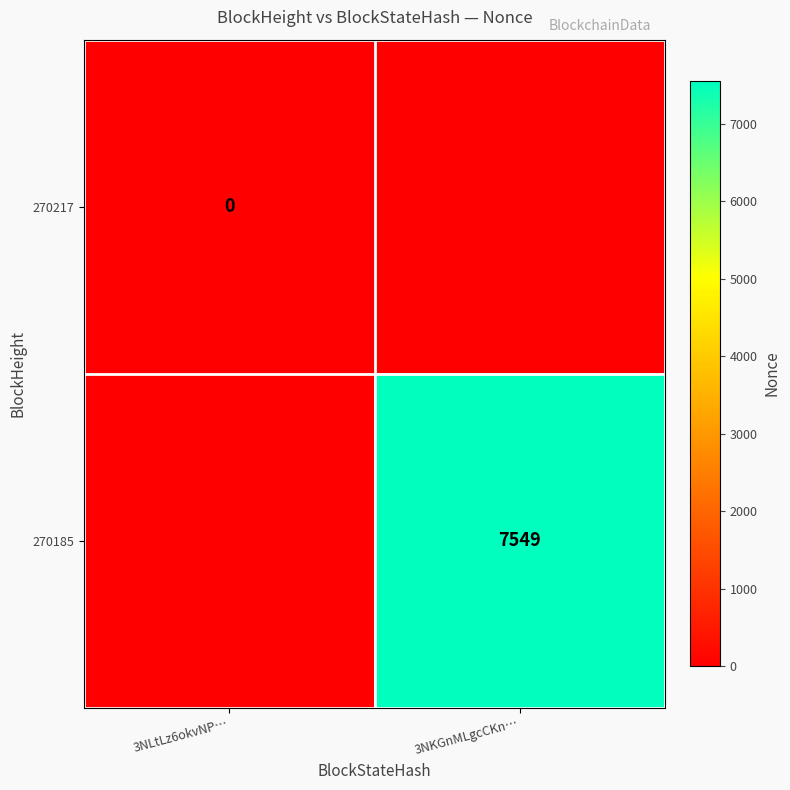

Is the value of 270217 at 3NLtLz6okvNP… greater than the value of 270185 at 3NKGnMLgcCKn…?

No